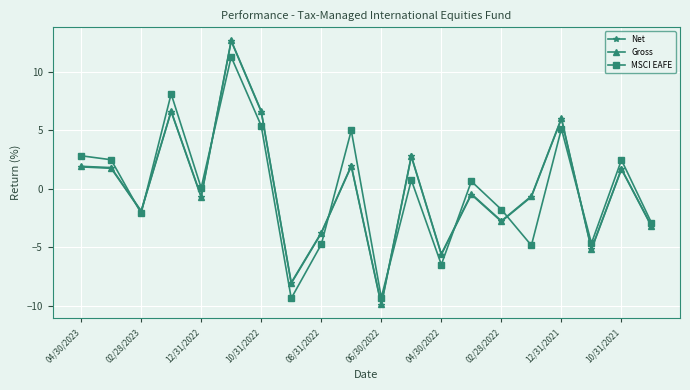

Count the number of data series in this chart.

3